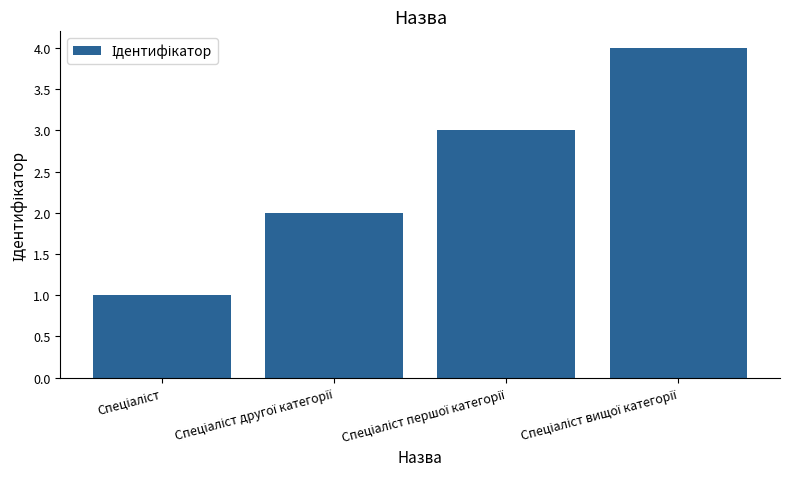

What is the sum of all values?

10